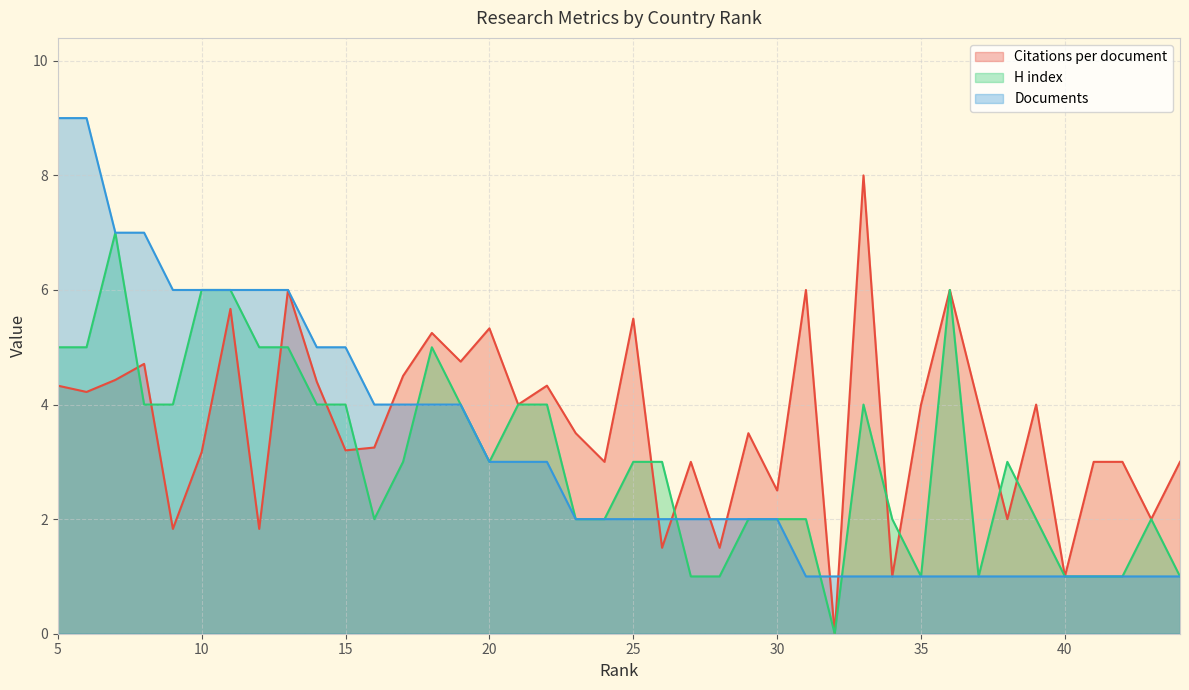

What is the difference between the second highest and minimum values in the Documents series?

8.0